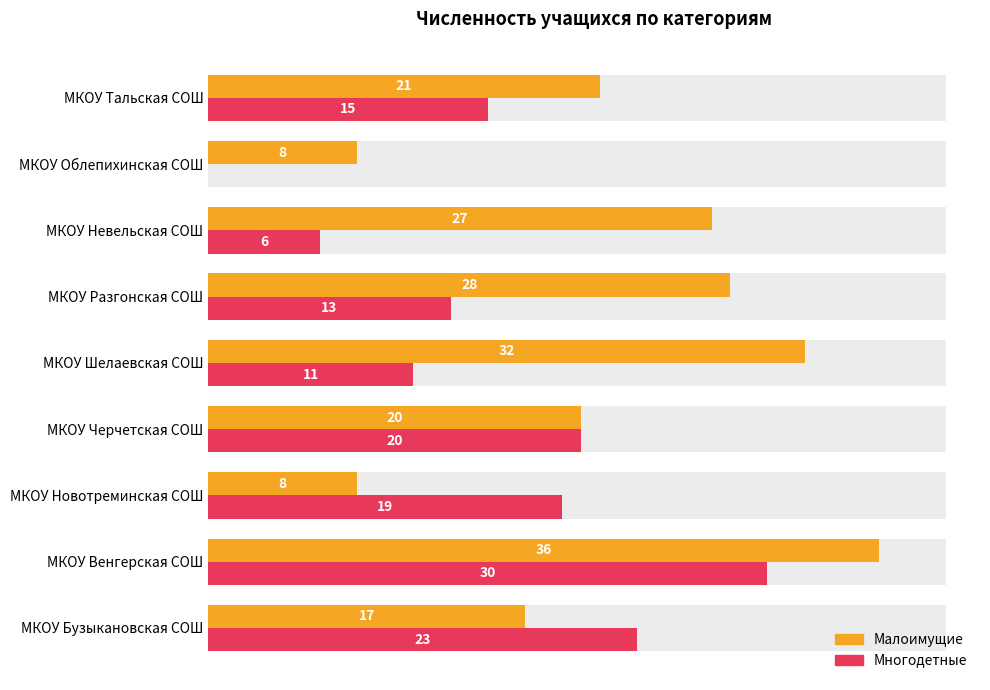

What are all the series names shown in the legend?

Малоимущие, Многодетные